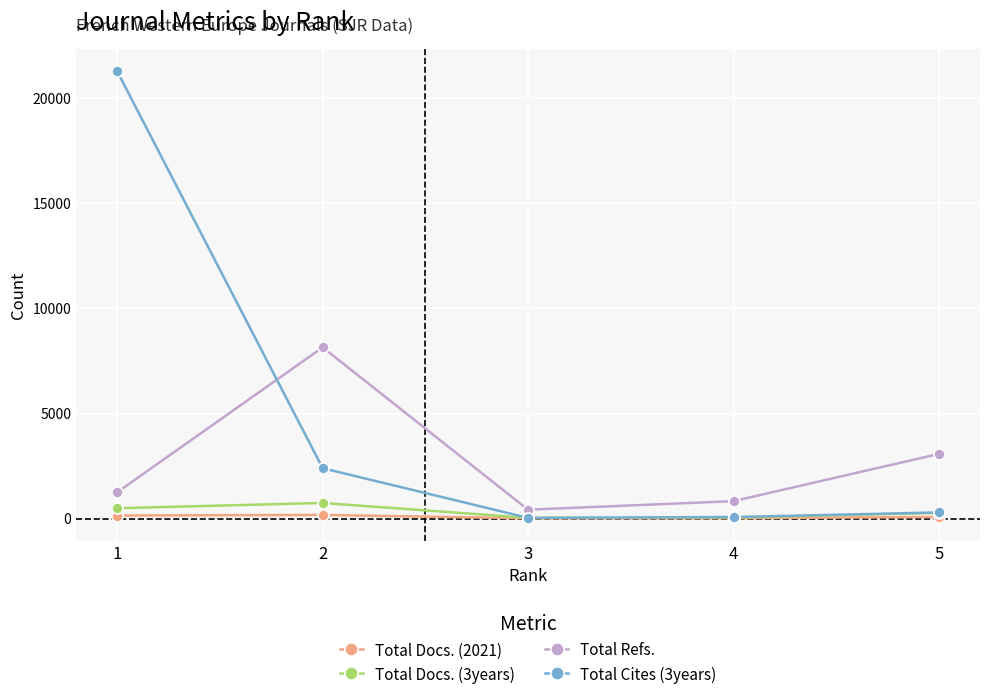

Between 4 and 5, which series saw the biggest shift?

Total Refs.